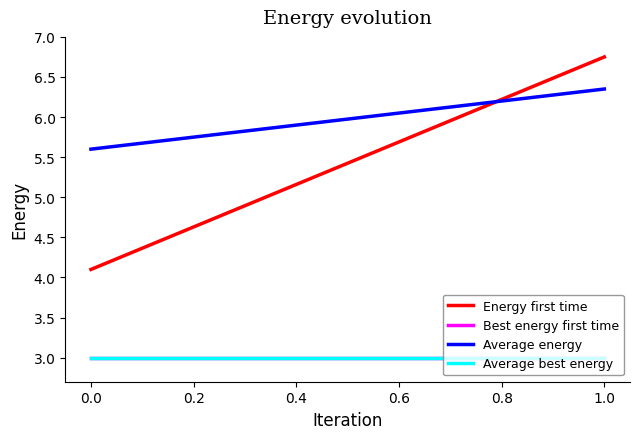

Does the chart have visible grid lines?

No